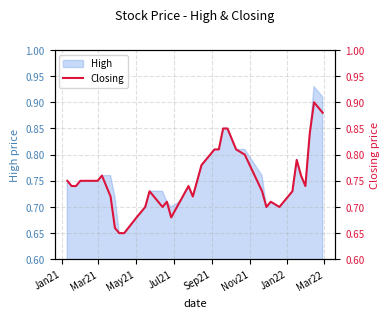

Reading right to left, transcribe all the data shown in this chart.

0.9	0.9	0.8	0.7	0.8	0.8	0.7	0.7	0.7	0.7	0.7	0.8	0.8	0.8	0.8	0.8	0.8	0.8	0.8	0.7	0.7	0.7	0.7	0.7	0.7	0.7	0.7	0.7	0.7	0.7	0.7	0.7	0.8	0.8	0.8	0.8	0.8	0.7	0.7	0.8